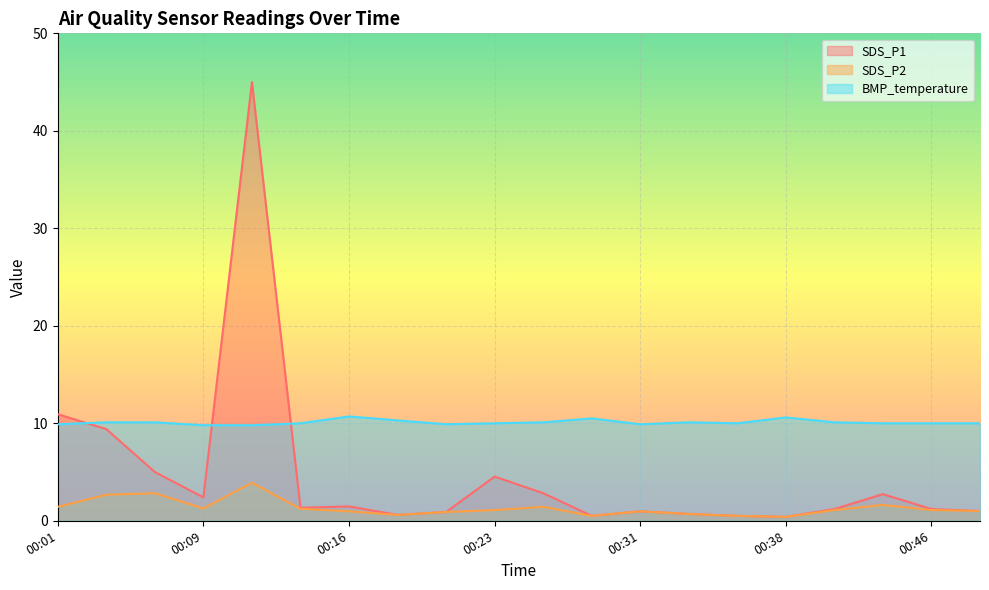

List the series in order of their peak value, highest first.

SDS_P1, BMP_temperature, SDS_P2